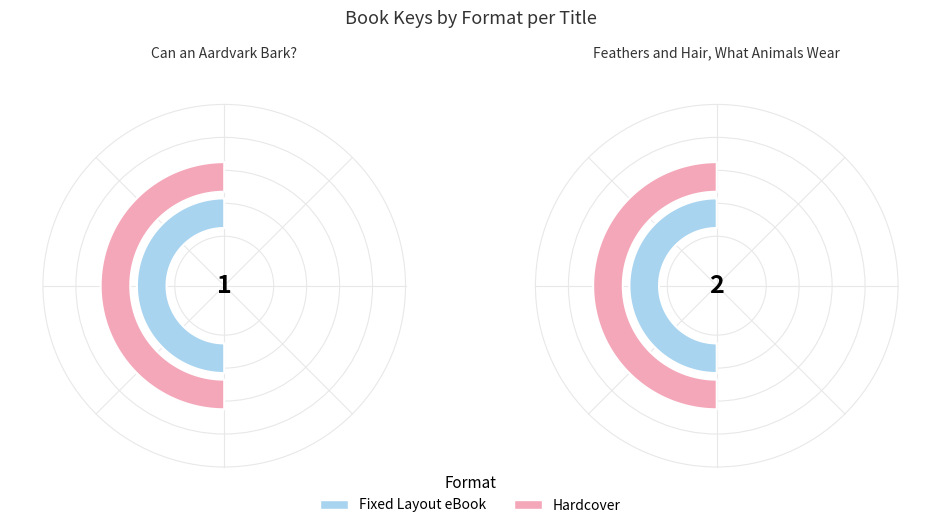

Does Feathers and Hair, What Animals Wear account for over 50% of the chart?

No